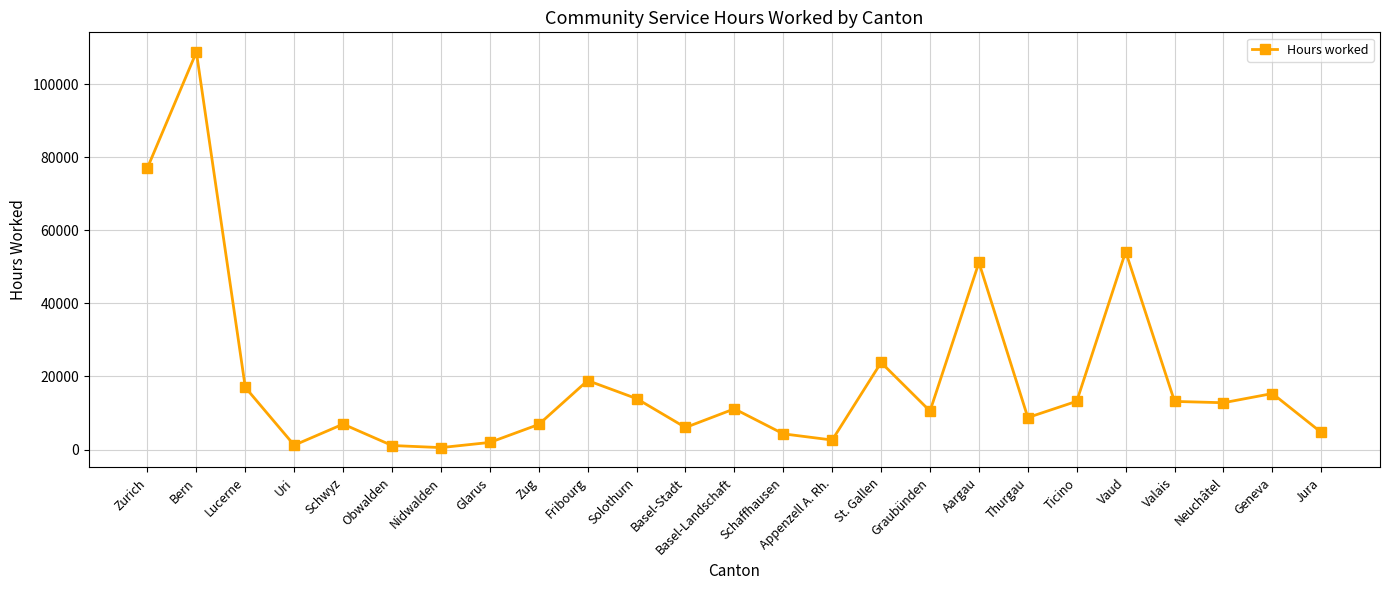

True or false: the data shows 74752 at Aargau.

False